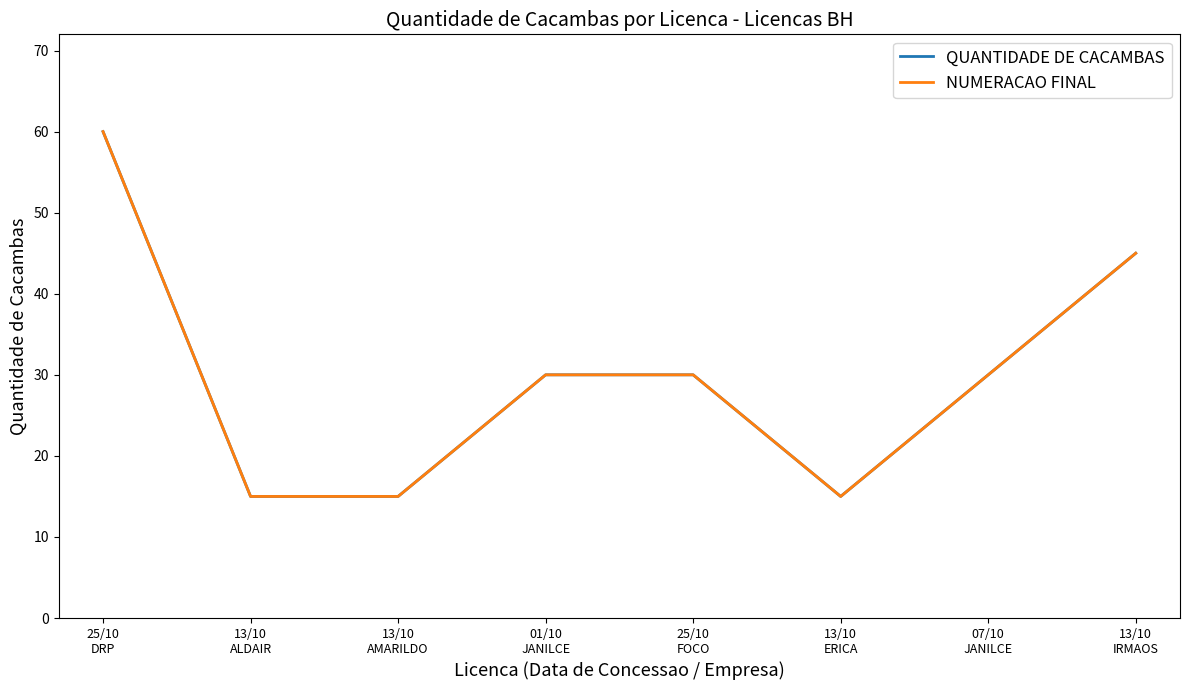

Reading right to left, transcribe all the data shown in this chart.

QUANTIDADE DE CACAMBAS: 13/10
IRMAOS=45	07/10
JANILCE=30	13/10
ERICA=15	25/10
FOCO=30	01/10
JANILCE=30	13/10
AMARILDO=15	13/10
ALDAIR=15	25/10
DRP=60
NUMERACAO FINAL: 13/10
IRMAOS=45	07/10
JANILCE=30	13/10
ERICA=15	25/10
FOCO=30	01/10
JANILCE=30	13/10
AMARILDO=15	13/10
ALDAIR=15	25/10
DRP=60